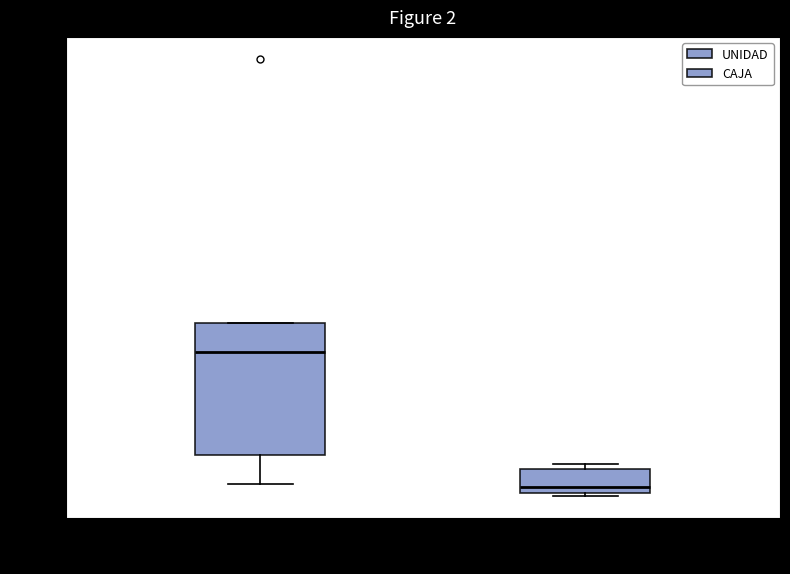

Which box has the highest median line?

UNIDAD